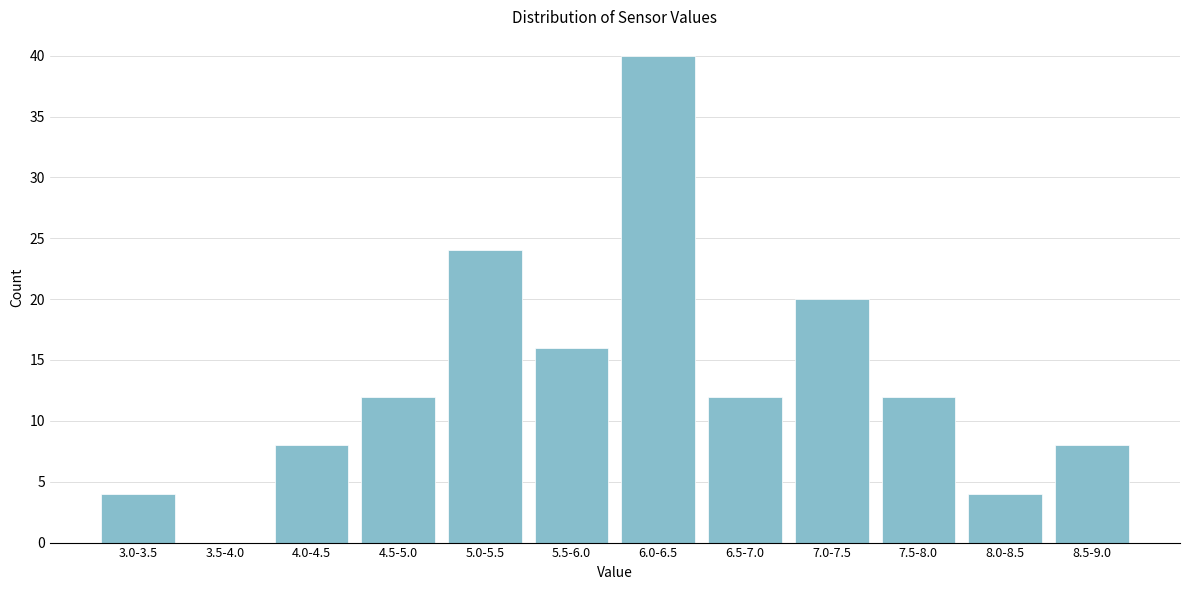

Reading left to right, extract all data points from this chart.

3.0-3.5=4	3.5-4.0=0	4.0-4.5=8	4.5-5.0=12	5.0-5.5=24	5.5-6.0=16	6.0-6.5=40	6.5-7.0=12	7.0-7.5=20	7.5-8.0=12	8.0-8.5=4	8.5-9.0=8